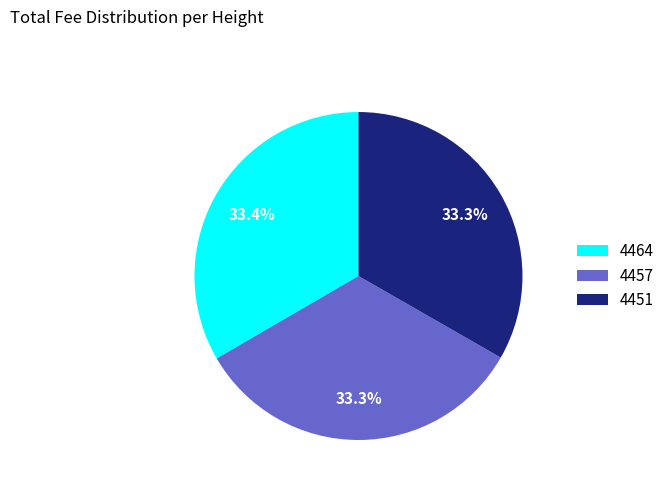

Does any single category account for the majority?

No